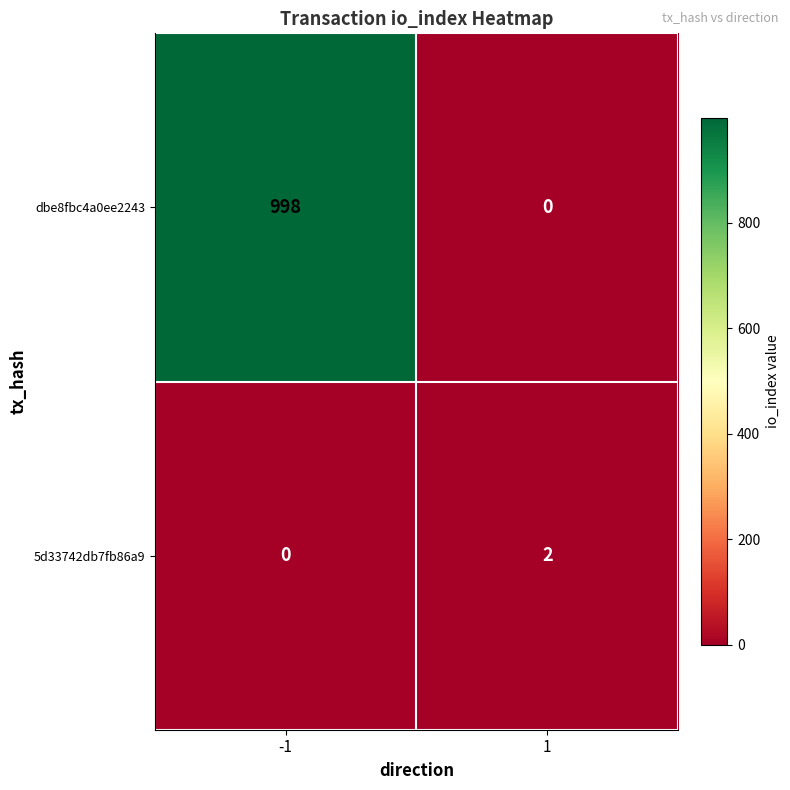

Count the number of categories in the chart.

2